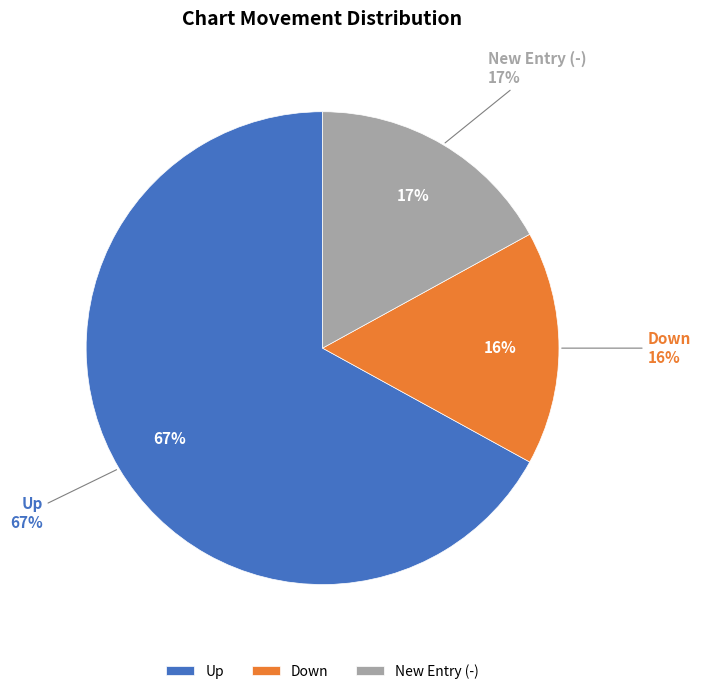

To the nearest percent, what percentage of the pie is -?

17%